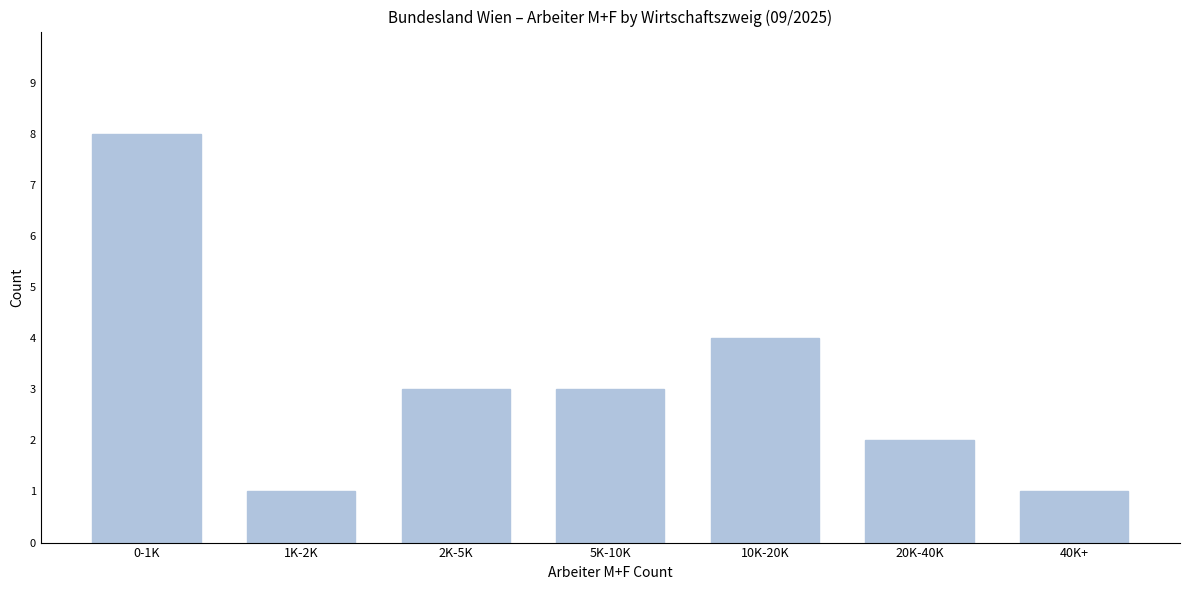

Reading left to right, what are all the values shown in this chart?

0-1K=8	1K-2K=1	2K-5K=3	5K-10K=3	10K-20K=4	20K-40K=2	40K+=1